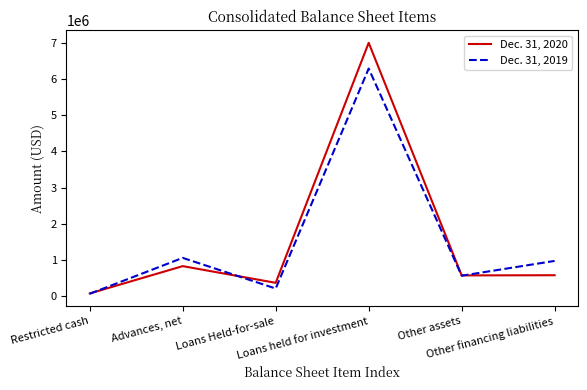

At which label is Dec. 31, 2020 closest to 3539680?

Advances, net